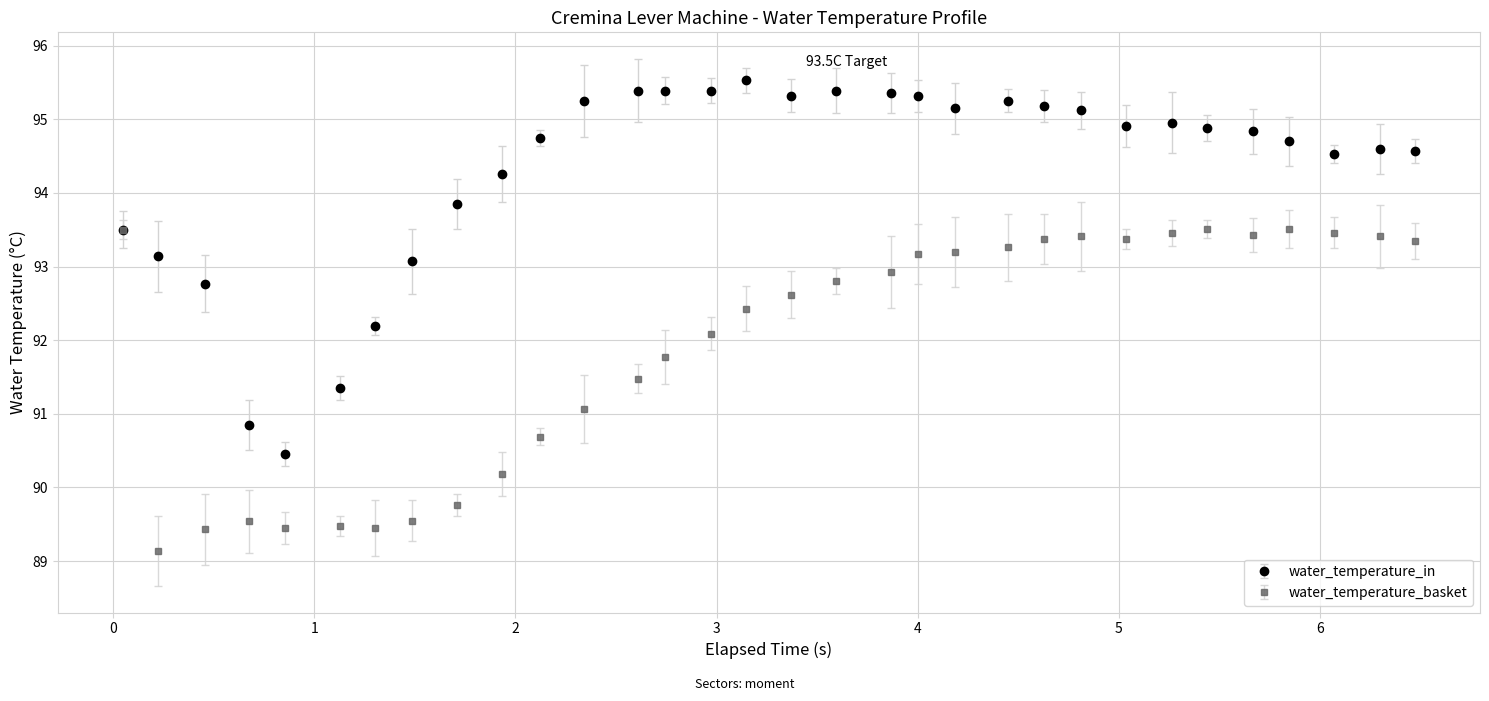

Which series has the largest range (max minus min)?

water_temperature_in